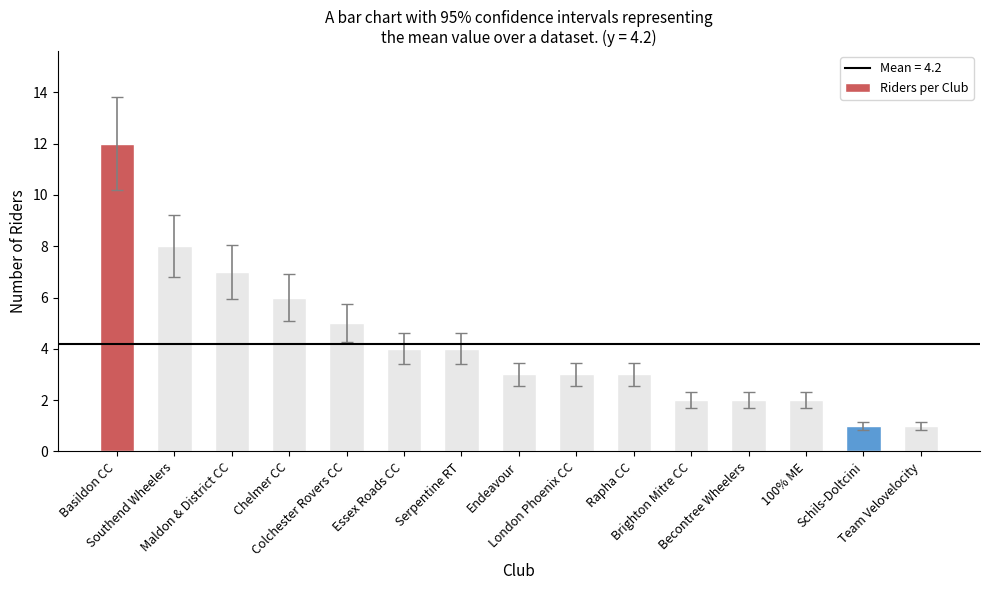

Reading left to right, transcribe all the data shown in this chart.

Basildon CC=12	Southend Wheelers=8	Maldon & District CC=7	Chelmer CC=6	Colchester Rovers CC=5	Essex Roads CC=4	Serpentine RT=4	Endeavour=3	London Phoenix CC=3	Rapha CC=3	Brighton Mitre CC=2	Becontree Wheelers=2	100% ME=2	Schils-Doltcini=1	Team Velovelocity=1